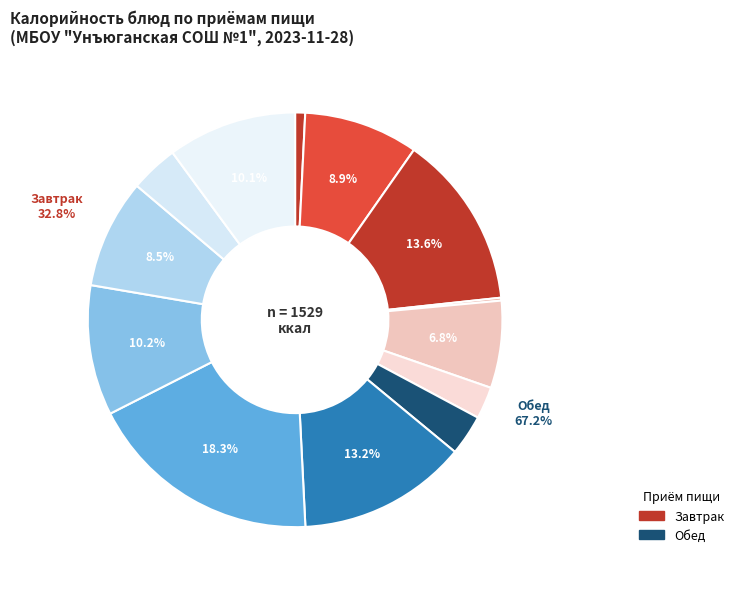

To the nearest percent, what portion does Хлеб рж-пшен. represent?

4%